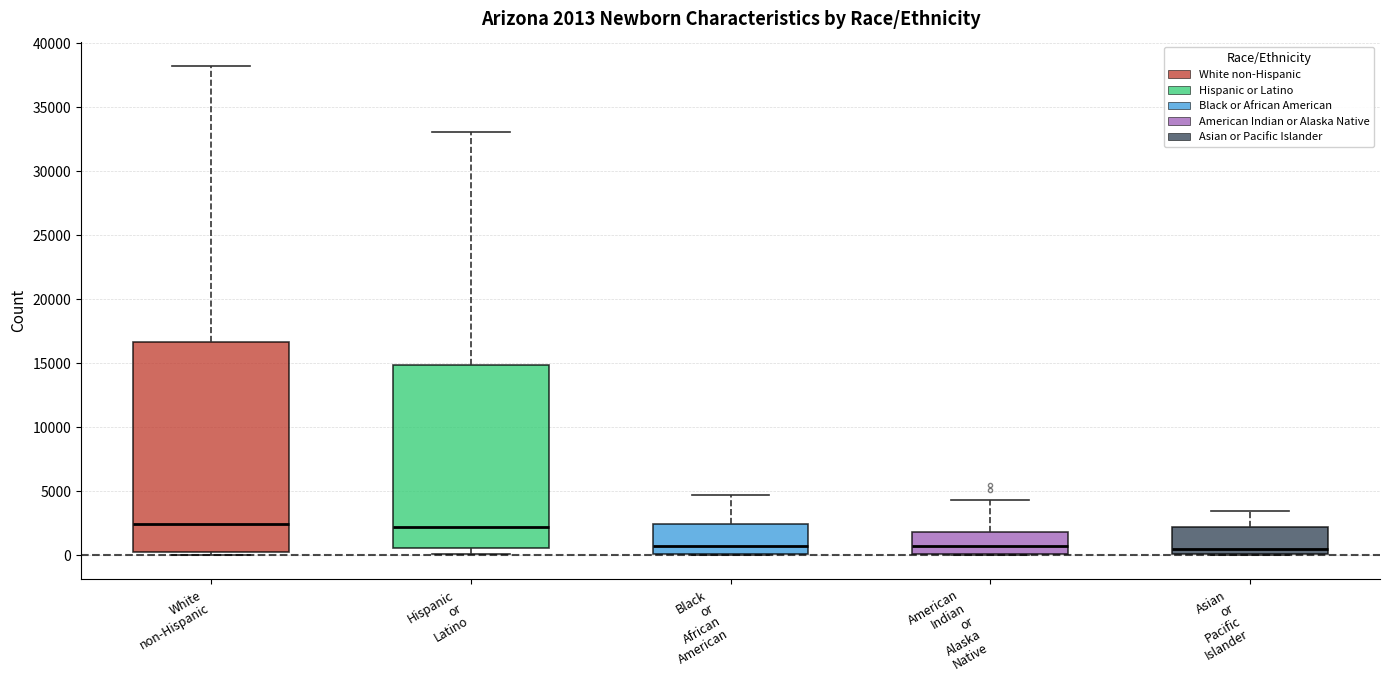

Comparing the boxes themselves (not the whiskers), which one is the tallest?

White non-Hispanic